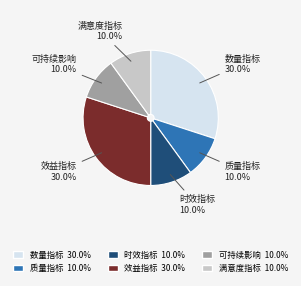

Is 质量指标 the majority of the pie?

No